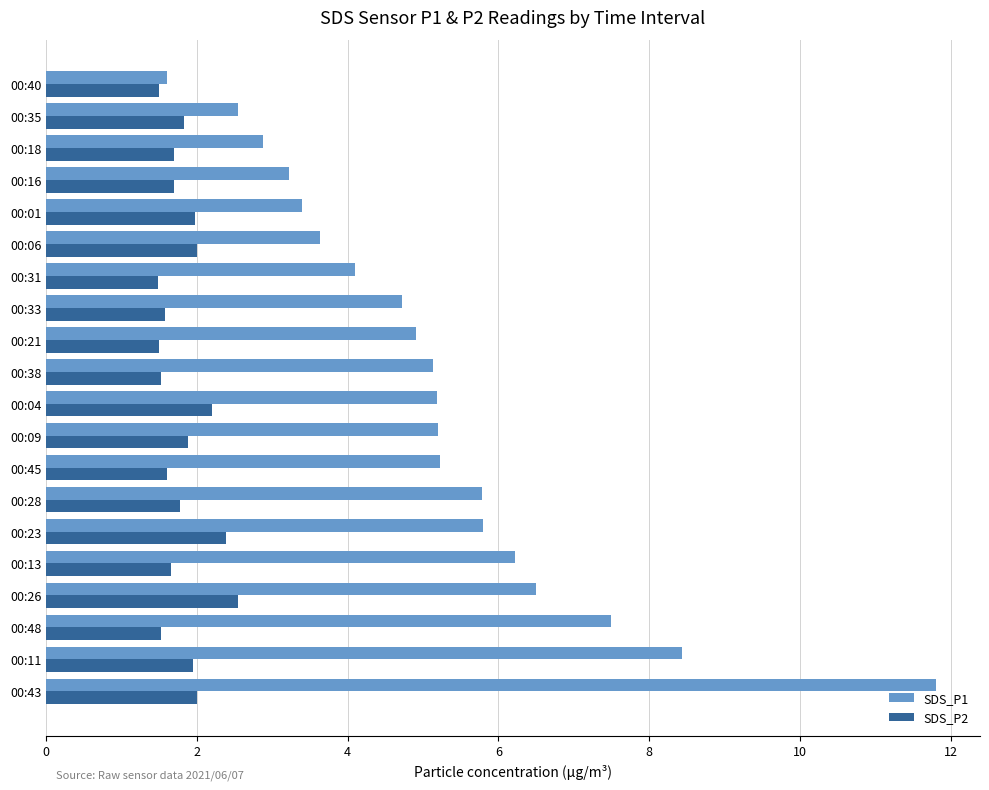

What is the difference between the highest and lowest values at 00:16?

1.5